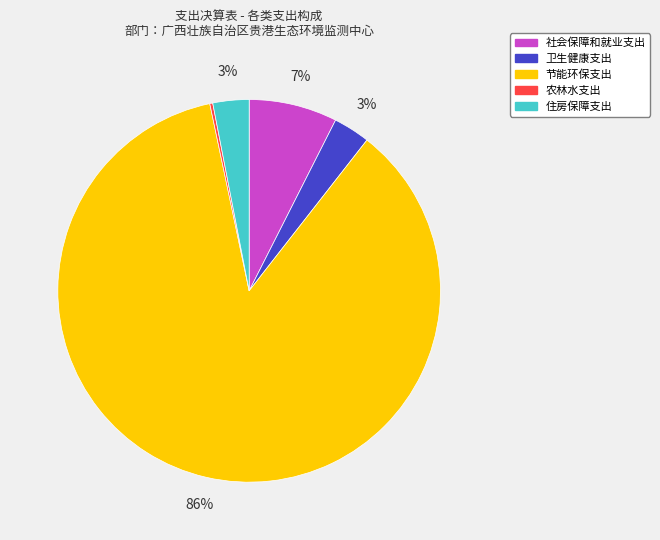

What is the largest slice in the pie chart?

节能环保支出